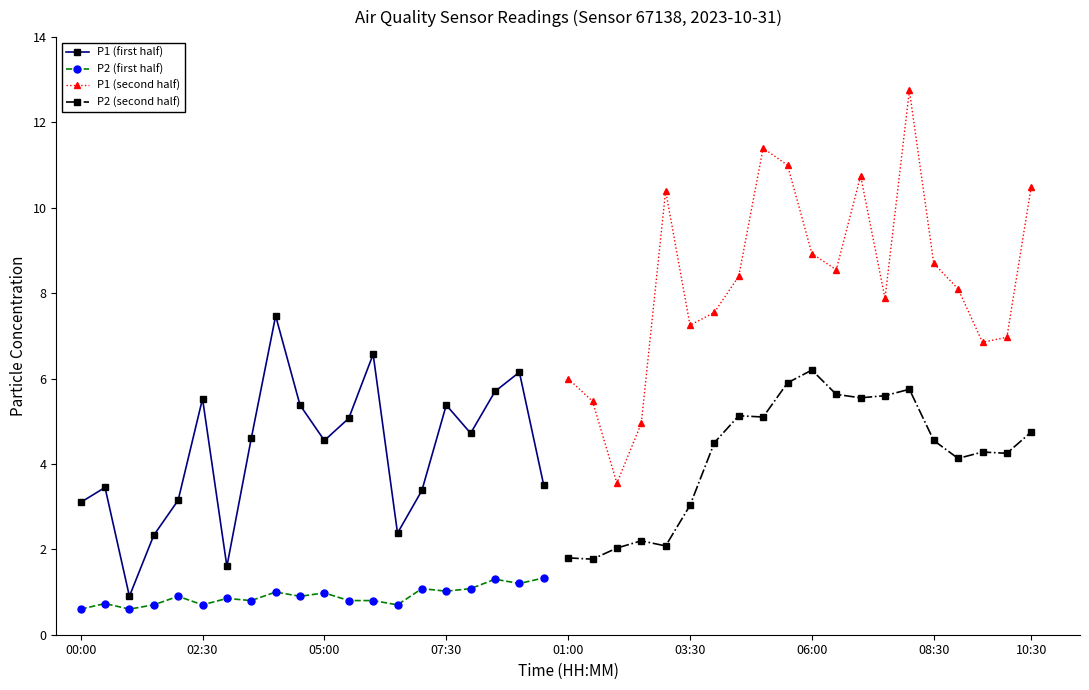

How many values in the P2 (second half) series are below 4?

6